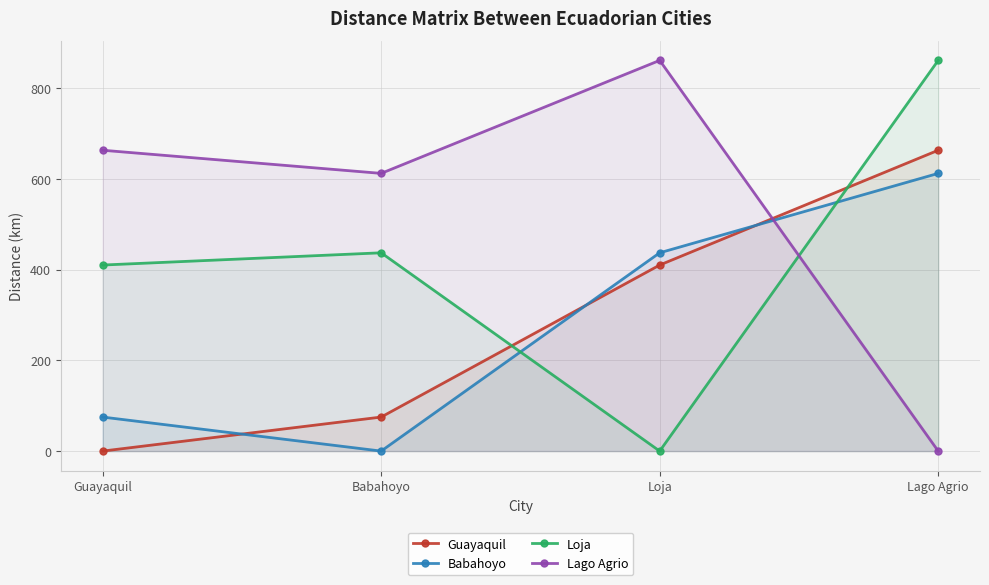

How many values in the Guayaquil series exceed 410?

1